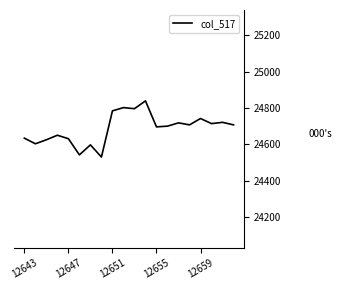

How many lines are shown in the chart?

1